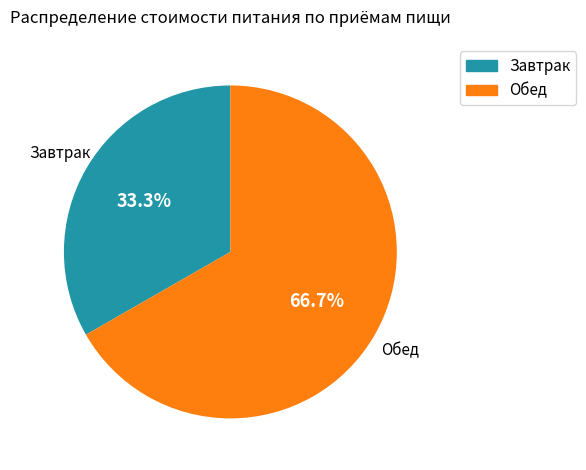

Which slice represents more than half of the pie?

Обед